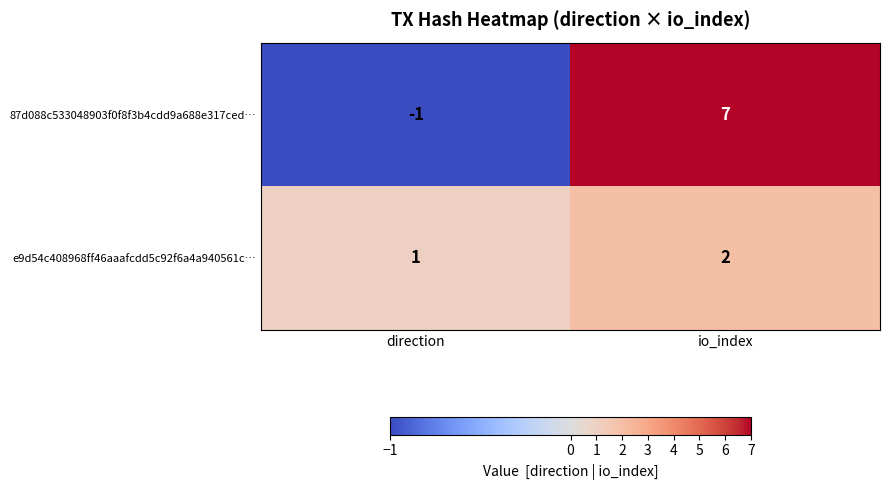

Which category has the highest value across all series?

io_index